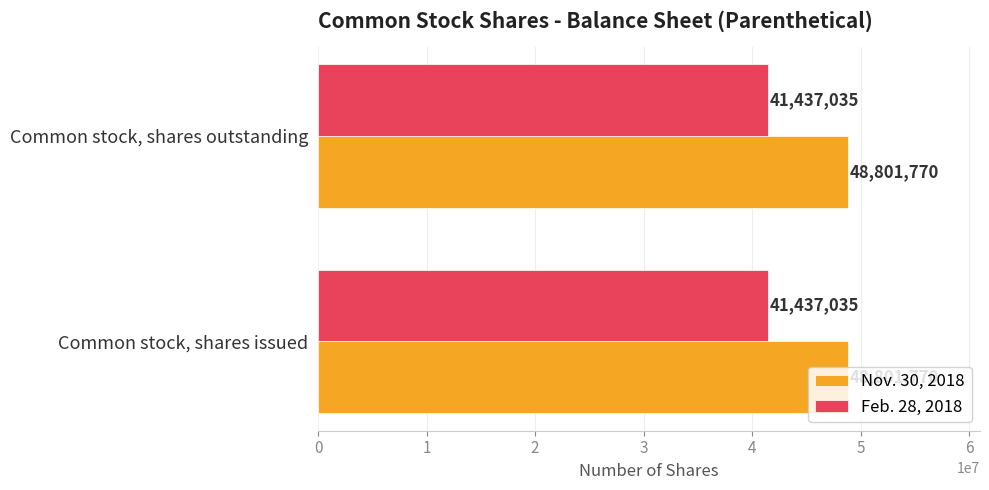

What is the spread (max minus min) of values at Common stock, shares issued?

7364735